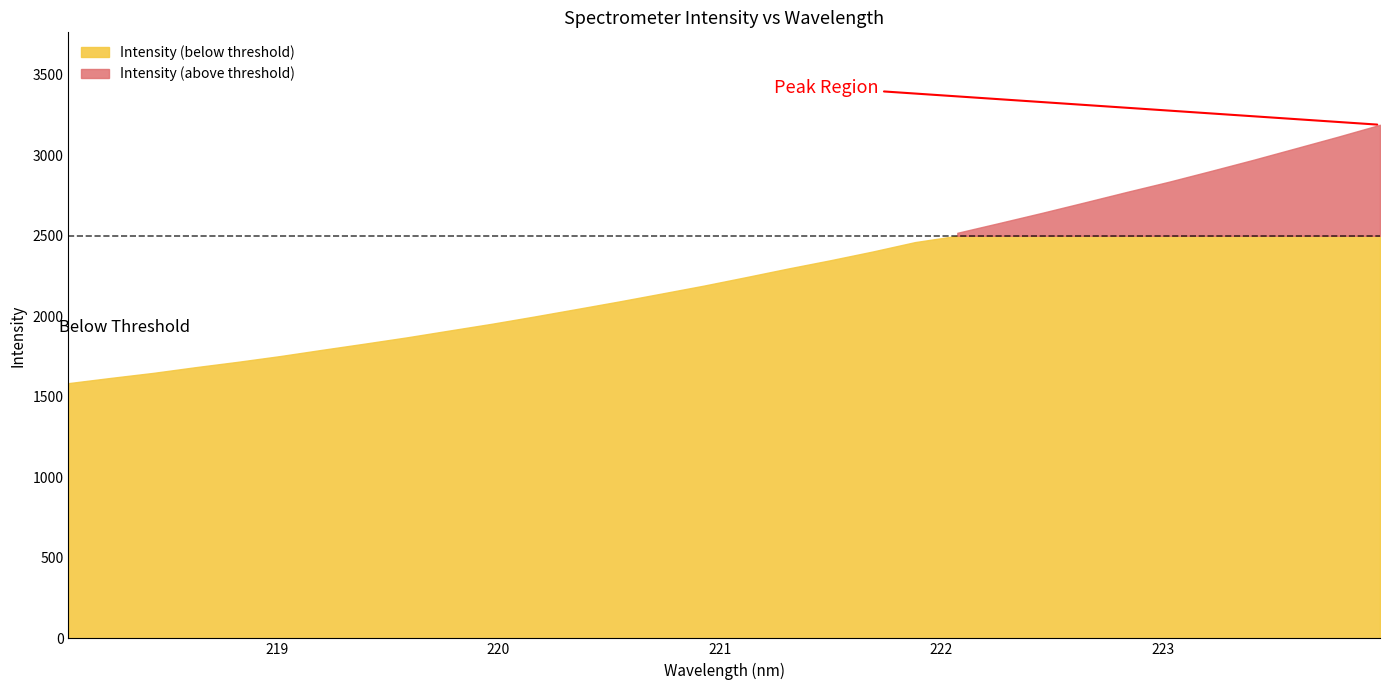

Which label corresponds to the smallest value in the chart?

218.0596